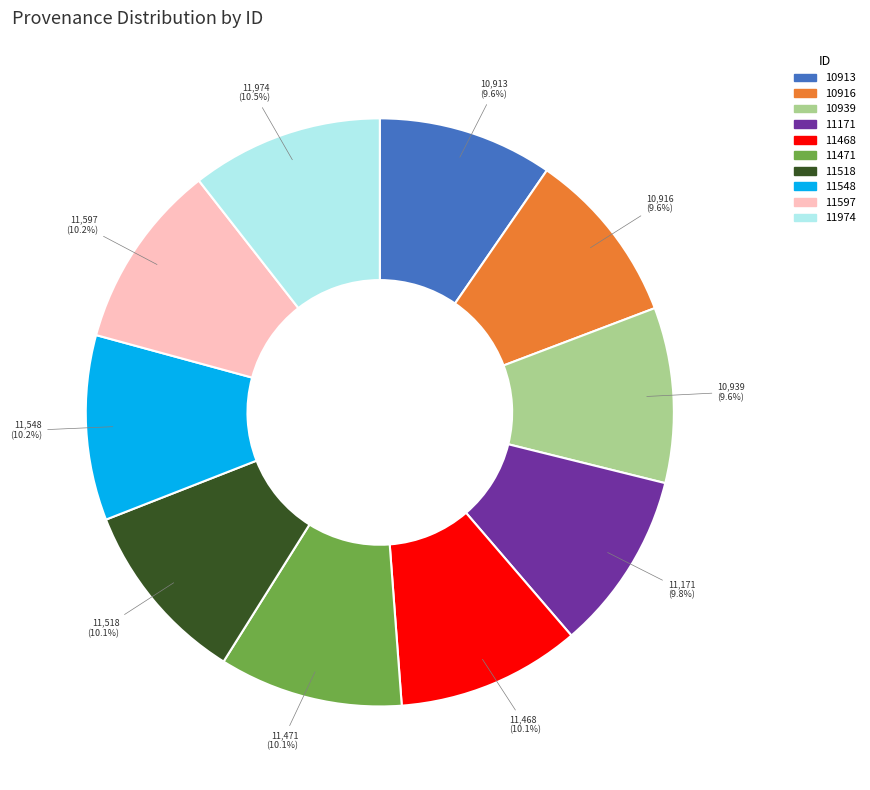

How many segments does this pie chart have?

10